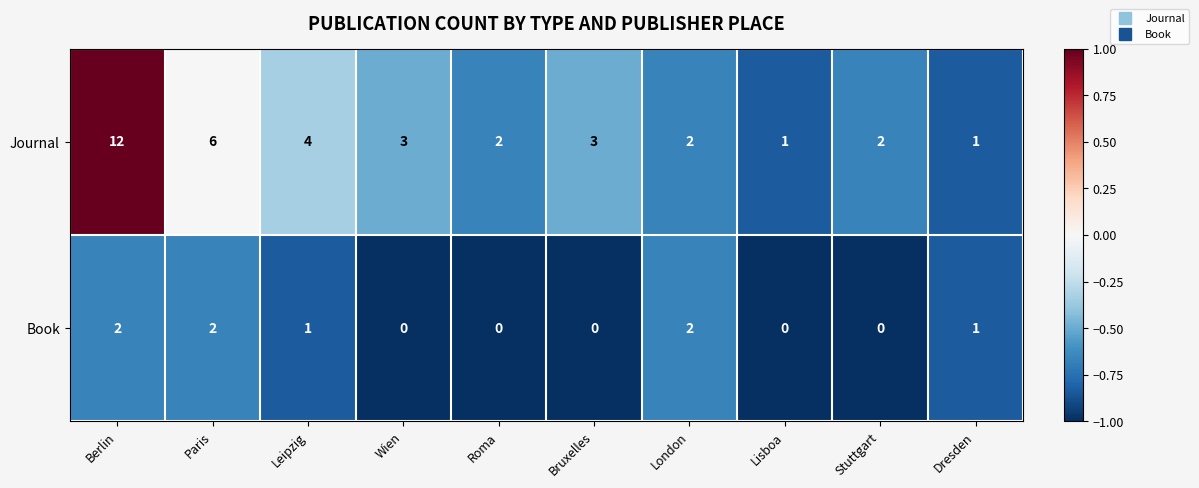

Which category has the highest value across all series?

Berlin